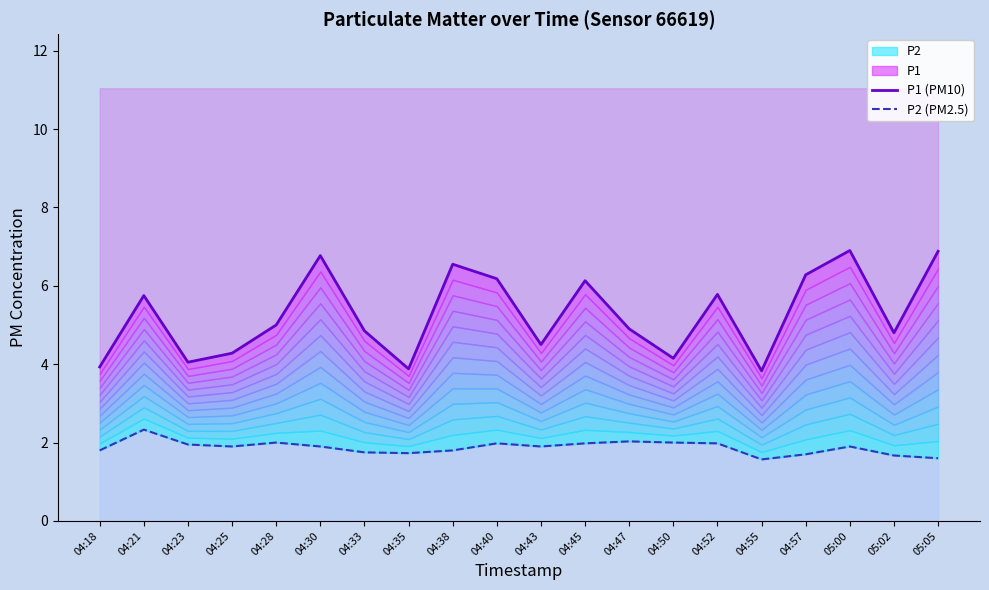

Reading left to right, list all the values displayed in this chart.

P1 (PM10): 3.9	5.8	4.0	4.3	5.0	6.8	4.8	3.9	6.5	6.2	4.5	6.1	4.9	4.2	5.8	3.8	6.3	6.9	4.8	6.9
P2 (PM2.5): 1.8	2.3	1.9	1.9	2.0	1.9	1.8	1.7	1.8	2.0	1.9	2.0	2.0	2.0	2.0	1.6	1.7	1.9	1.7	1.6